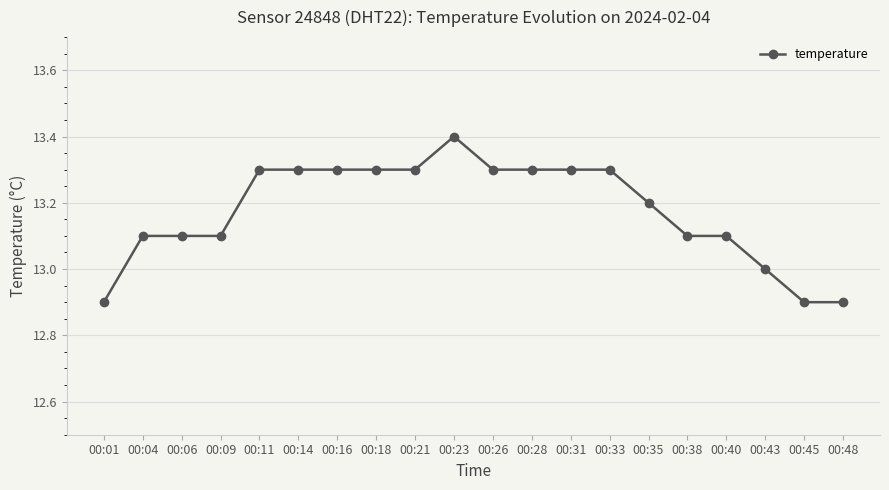

Count the values in the range 13 to 14.

17